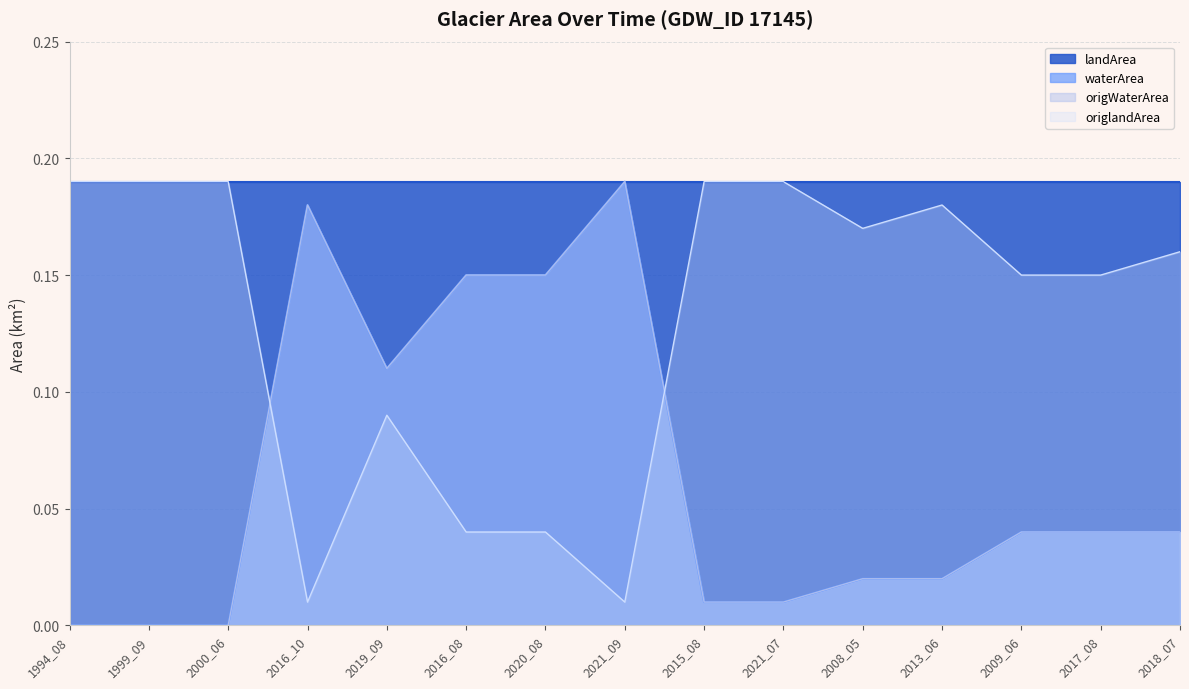

What position from the left is 2016_10?

4